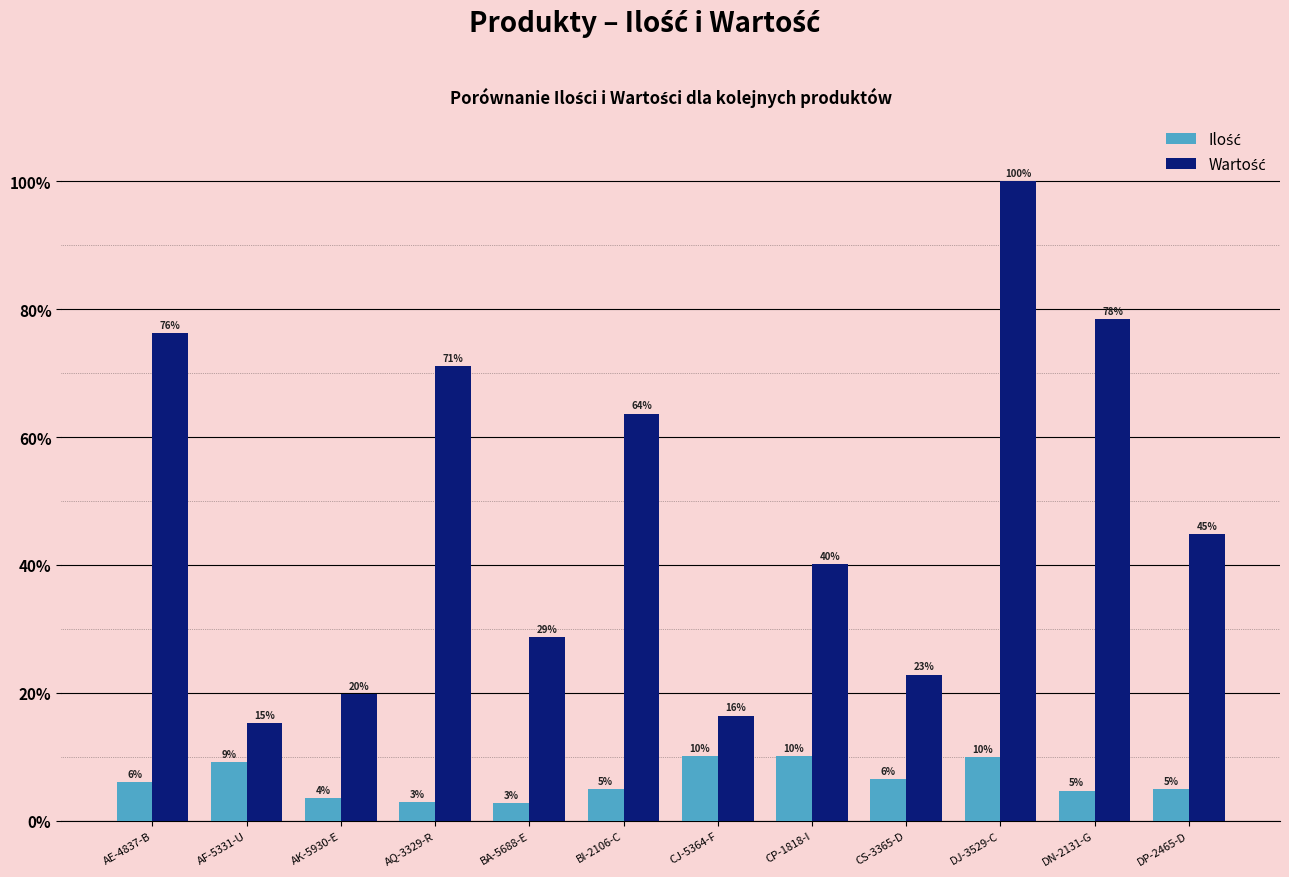

Which category has the lowest value across all series?

BA-5688-E